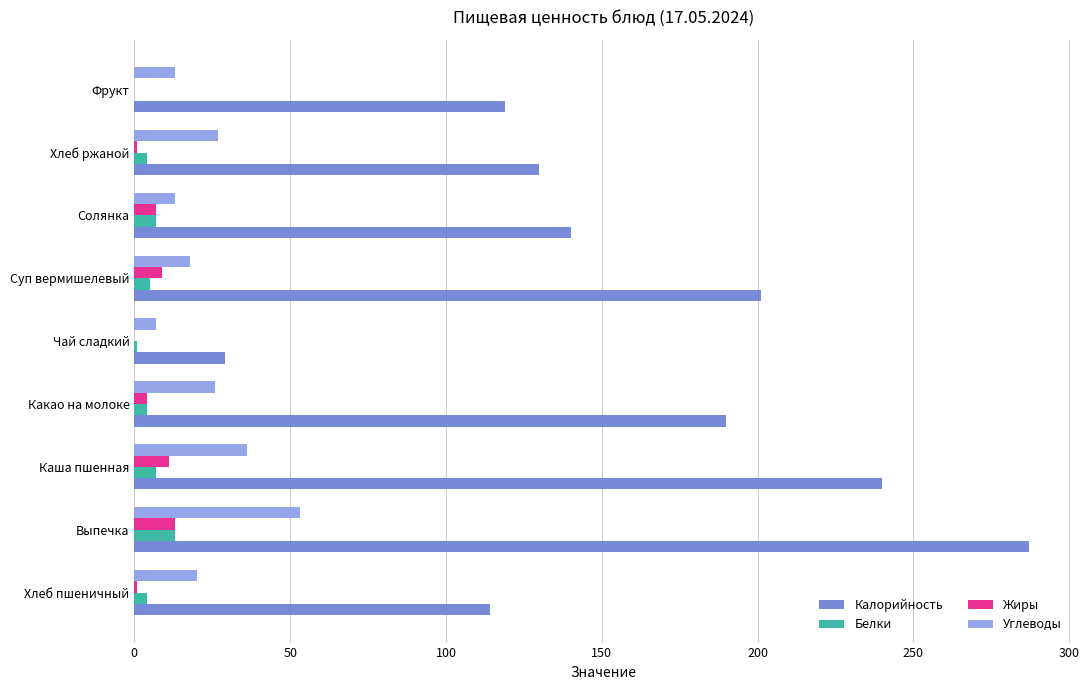

What is the average value of the Калорийность series?

161